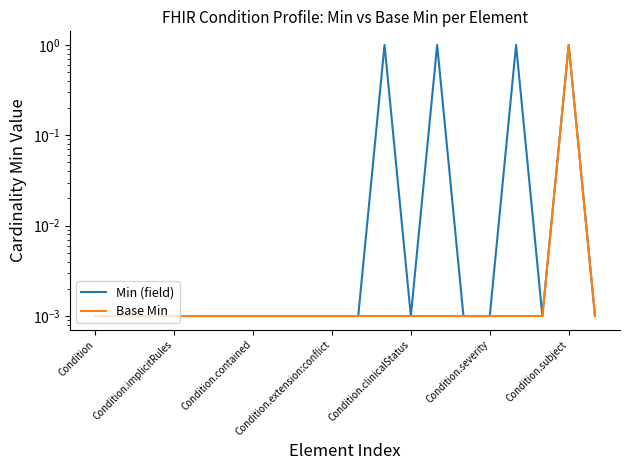

At Condition.clinicalStatus, list the series in order from largest to smallest.

Min (field), Base Min